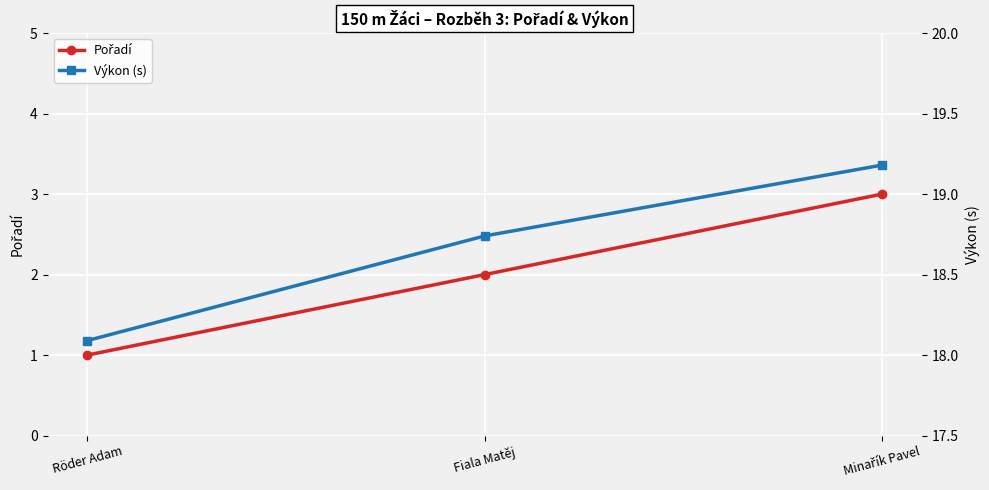

Reading left to right, transcribe all the data shown in this chart.

Pořadí: Röder Adam=1.0	Fiala Matěj=2.0	Minařík Pavel=3.0
Výkon (s): Röder Adam=18.1	Fiala Matěj=18.7	Minařík Pavel=19.2